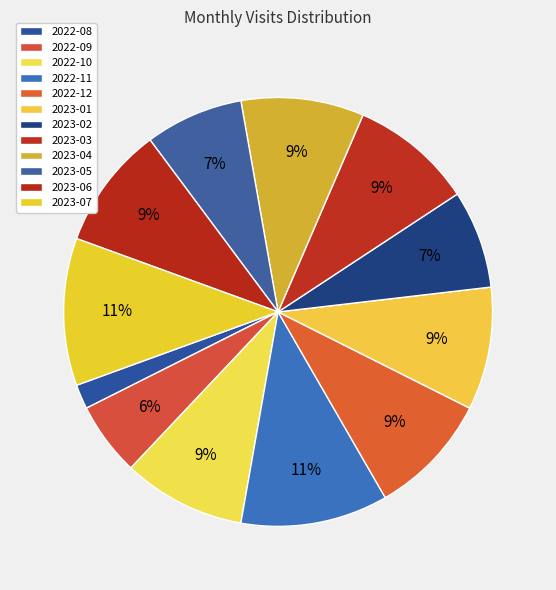

Count the number of slices in the pie.

12